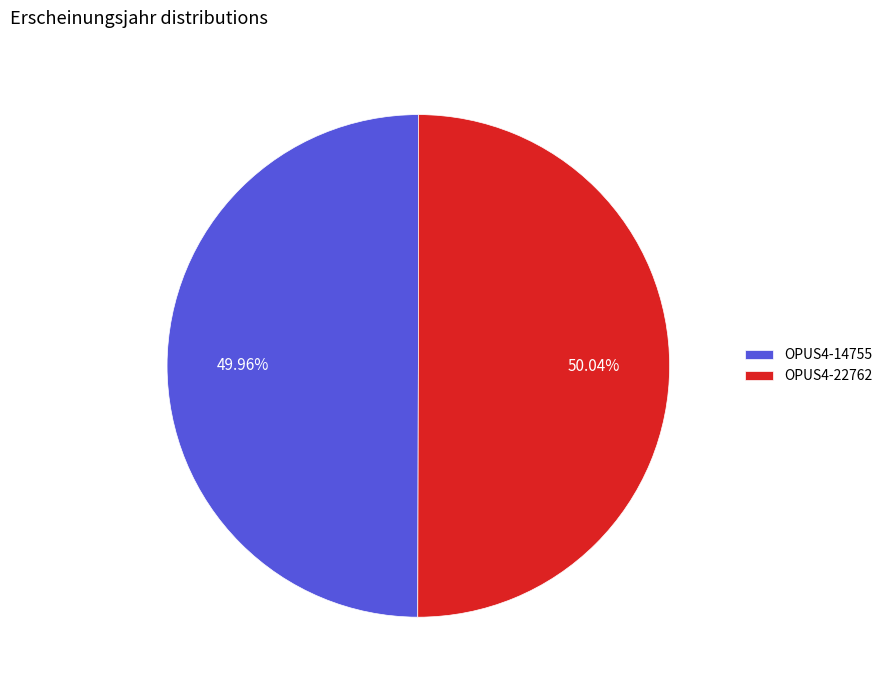

Is there any slice that represents more than half of the pie?

Yes